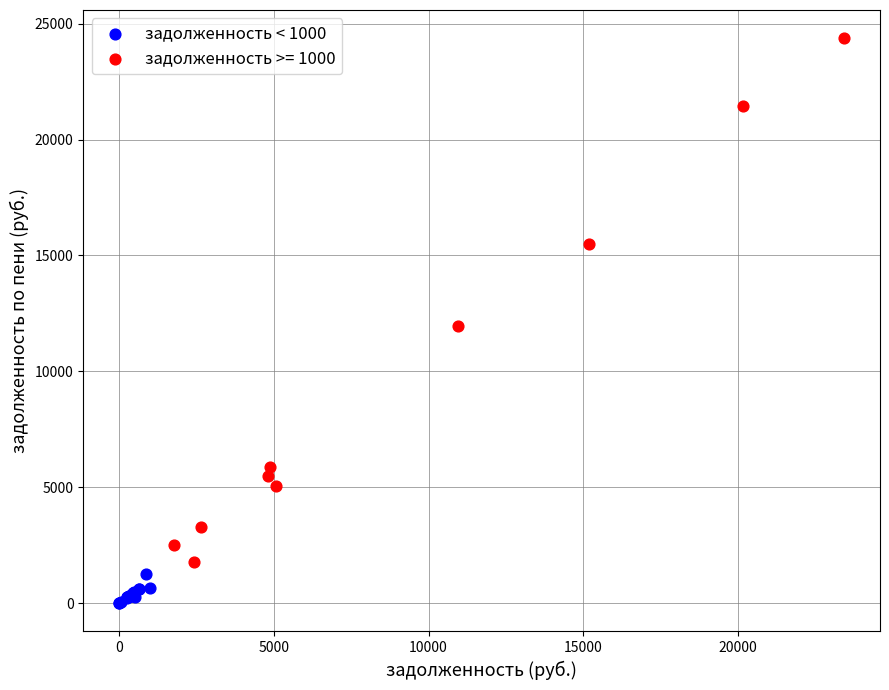

Which series reaches the maximum Y coordinate?

задолженность >= 1000